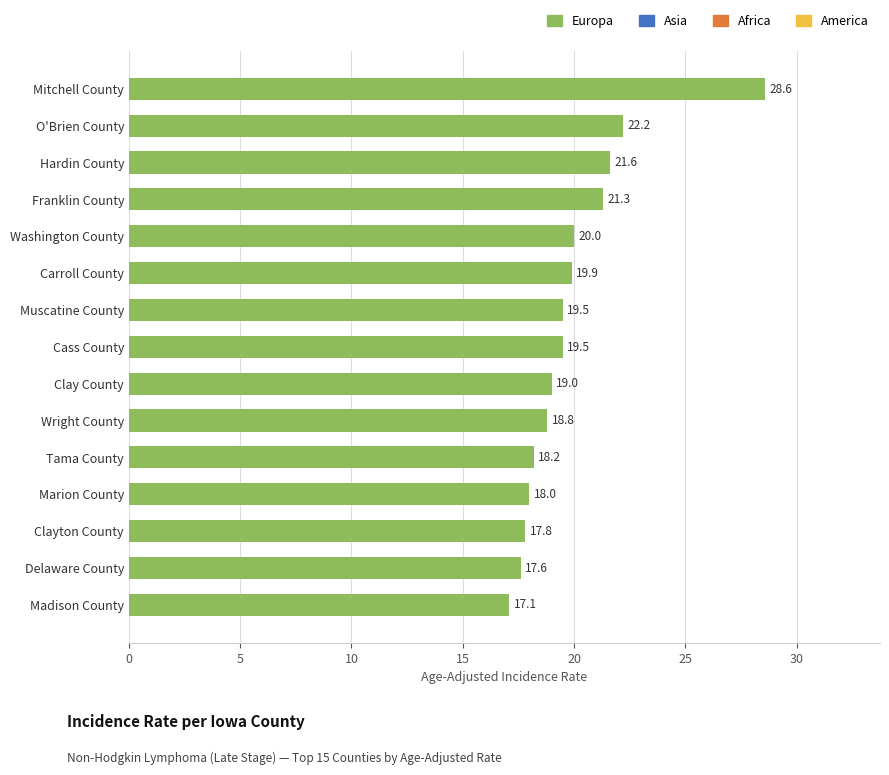

What is the difference between the second highest and second lowest values?

4.6